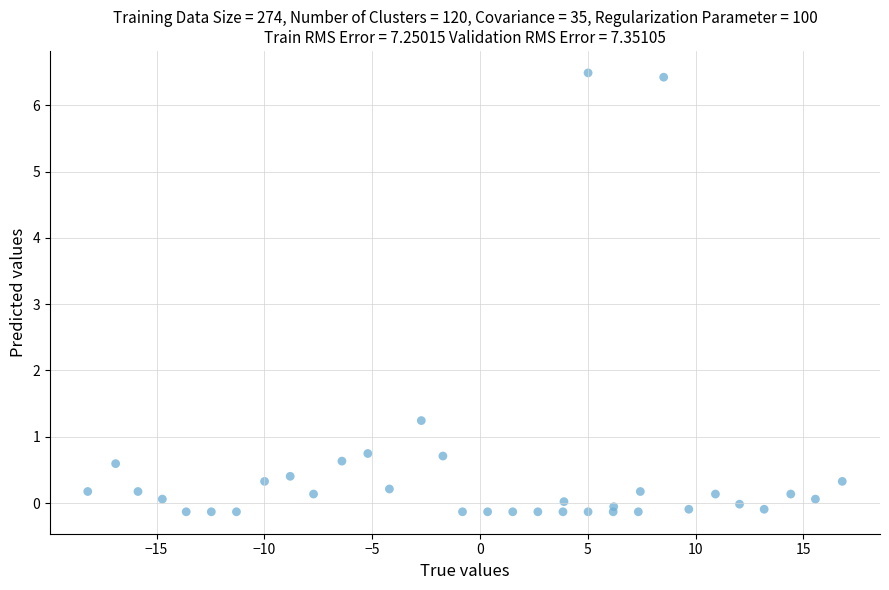

What Y value in the scatter plot is closest to 3?

1.2